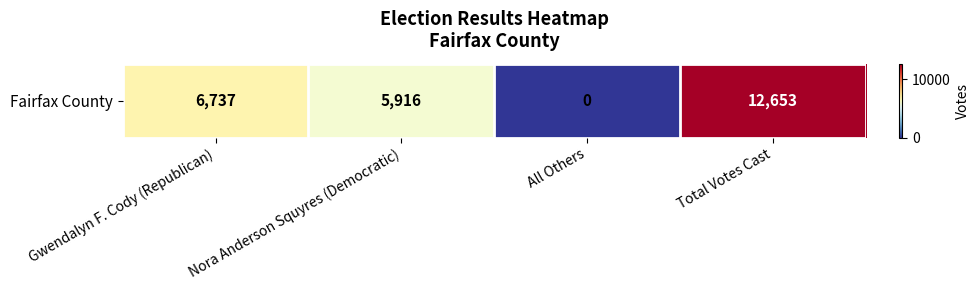

Reading left to right, extract all data points from this chart.

6737	5916	0	12653